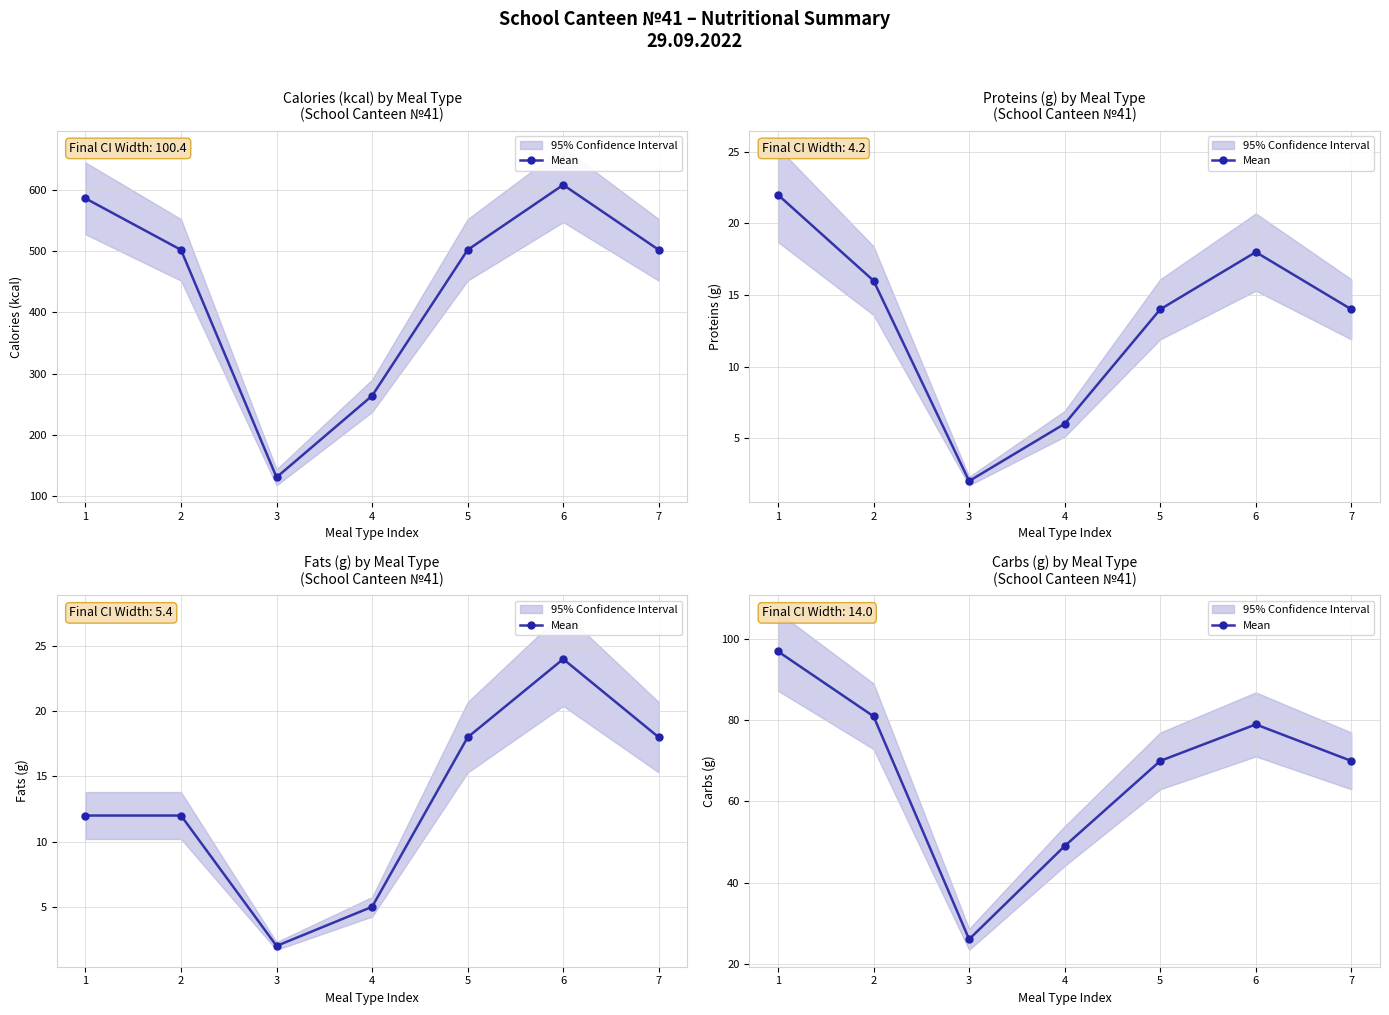

Which label corresponds to the smallest value in the chart?

3